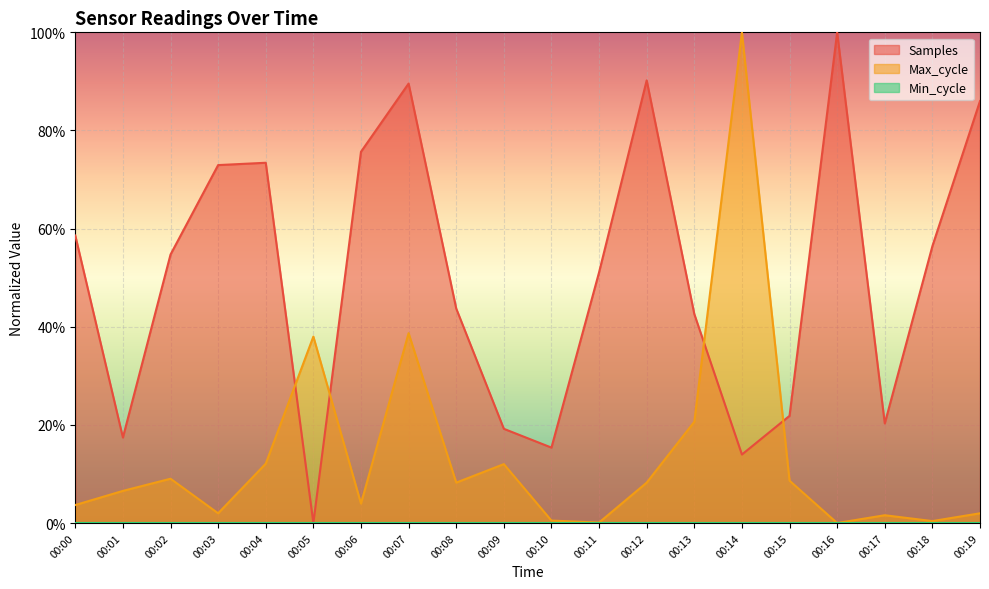

What is the highest value of the Samples series?

100.0